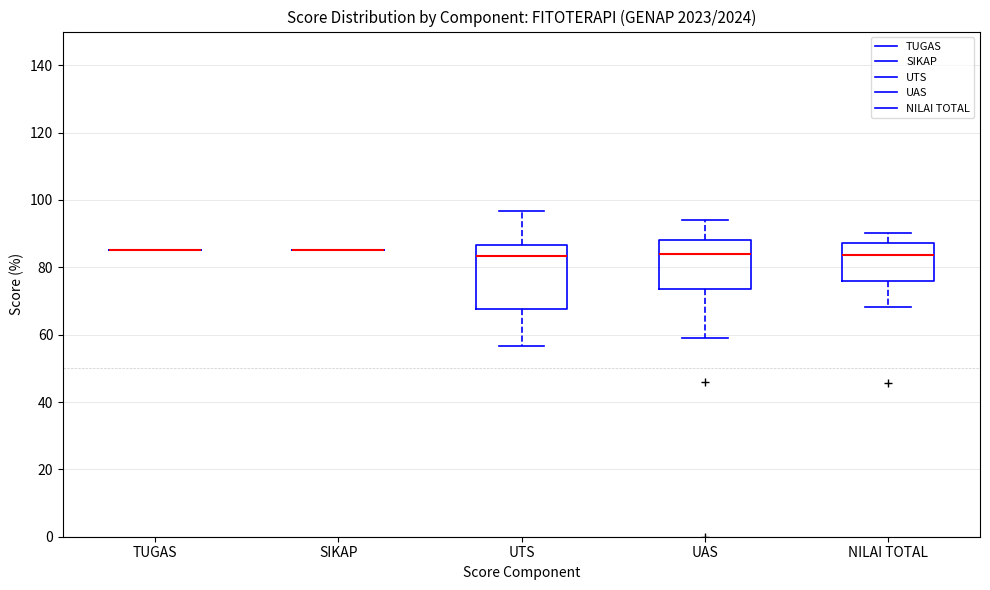

Comparing the boxes themselves (not the whiskers), which one is the tallest?

UTS